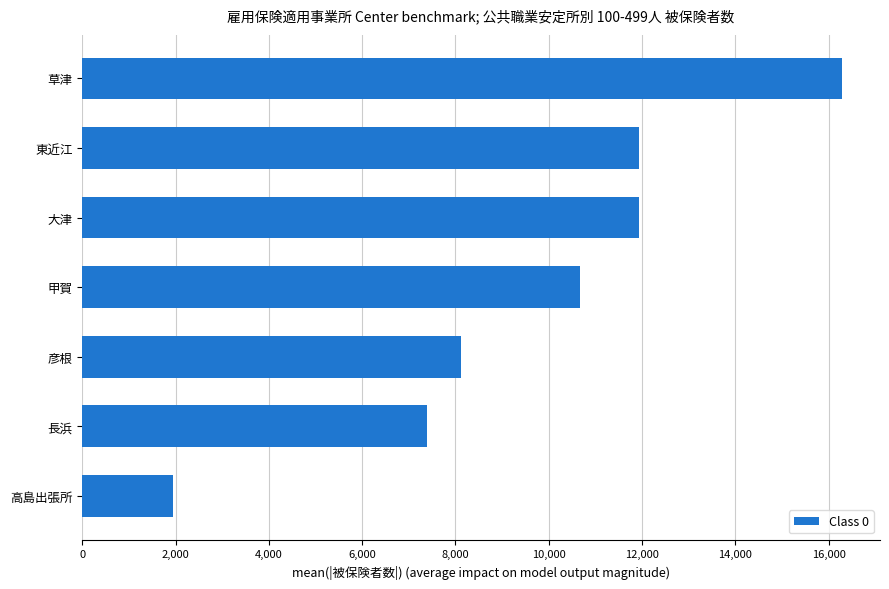

What is the difference between the values at 東近江 and 高島出張所?

9992